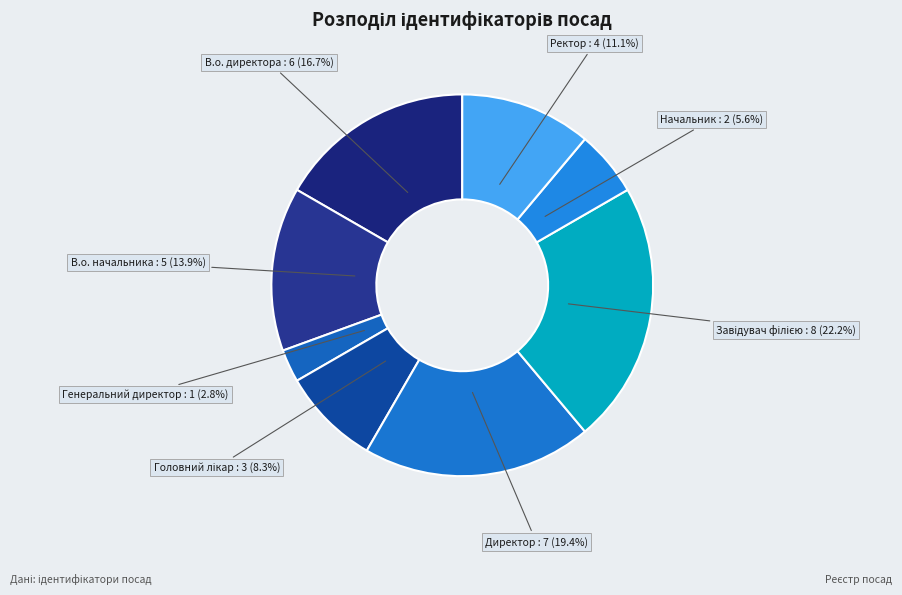

Does Ректор represent more than half of the total?

No